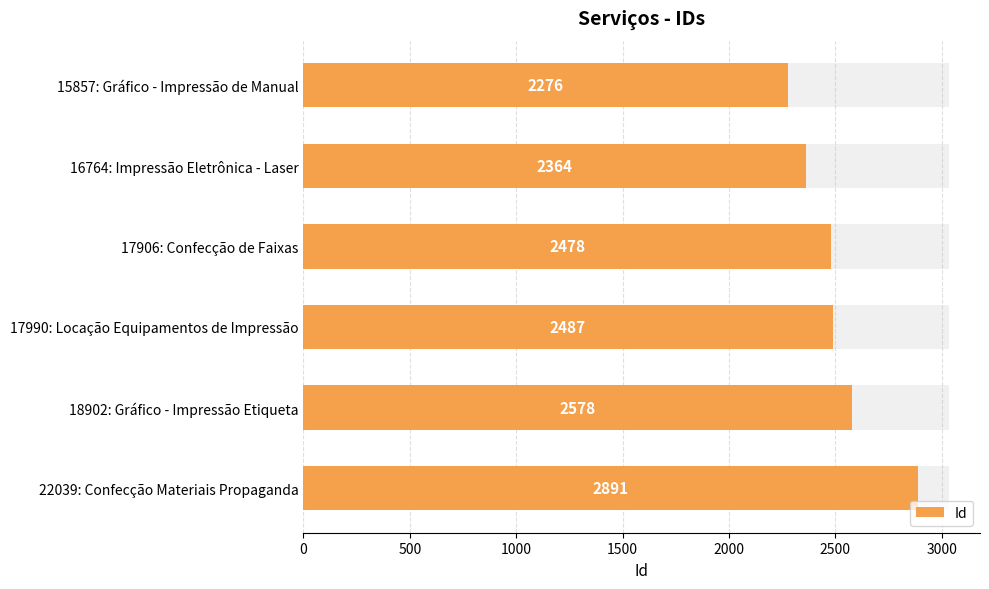

What is the smallest value displayed?

2276